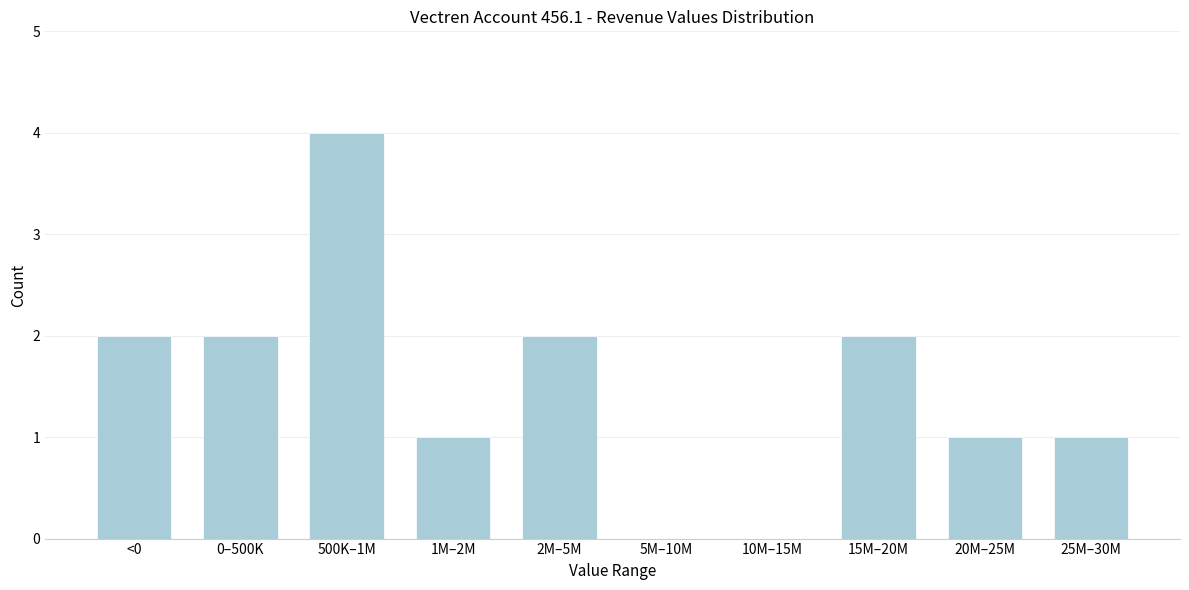

Reading left to right, transcribe all the data shown in this chart.

<0=2	0–500K=2	500K–1M=4	1M–2M=1	2M–5M=2	5M–10M=0	10M–15M=0	15M–20M=2	20M–25M=1	25M–30M=1